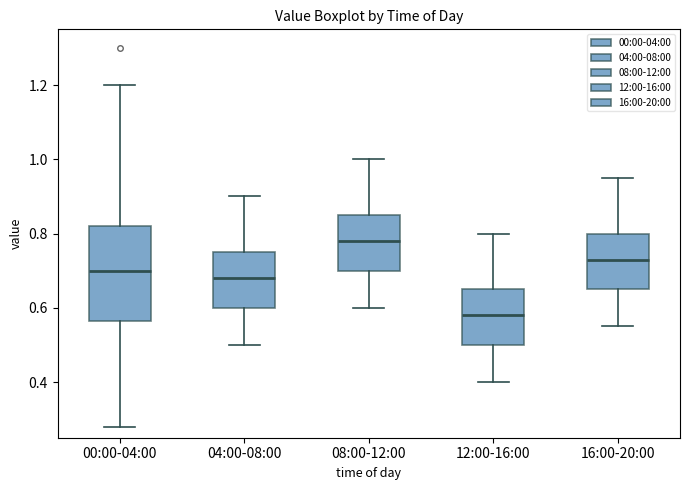

Reading left to right, read every box against the y-axis: the position of its median line, the range the box covers, and the ends of its whiskers. The values are not printed on the chart, so give them approximately, as read against the axis.

00:00-04:00: median 0.70, box 0.56 to 0.82, whiskers 0.28 to 1.20
04:00-08:00: median 0.68, box 0.60 to 0.76, whiskers 0.50 to 0.90
08:00-12:00: median 0.78, box 0.70 to 0.86, whiskers 0.60 to 1.00
12:00-16:00: median 0.58, box 0.50 to 0.66, whiskers 0.40 to 0.80
16:00-20:00: median 0.74, box 0.66 to 0.80, whiskers 0.56 to 0.96